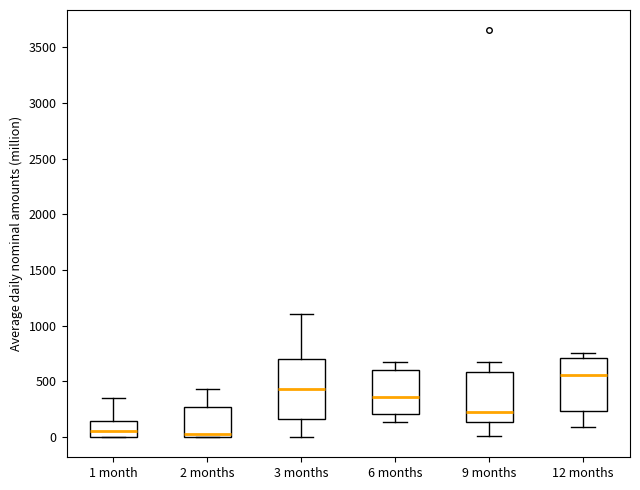

Reading left to right, read every box against the y-axis: the position of its median line, the range the box covers, and the ends of its whiskers. The values are not printed on the chart, so give them approximately, as read against the axis.

1 month: median 50, box 0 to 150, whiskers 0 to 350
2 months: median 50, box 0 to 250, whiskers 0 to 450
3 months: median 450, box 150 to 700, whiskers 0 to 1100
6 months: median 350, box 200 to 600, whiskers 150 to 650
9 months: median 250, box 150 to 600, whiskers 0 to 700
12 months: median 550, box 250 to 700, whiskers 100 to 750